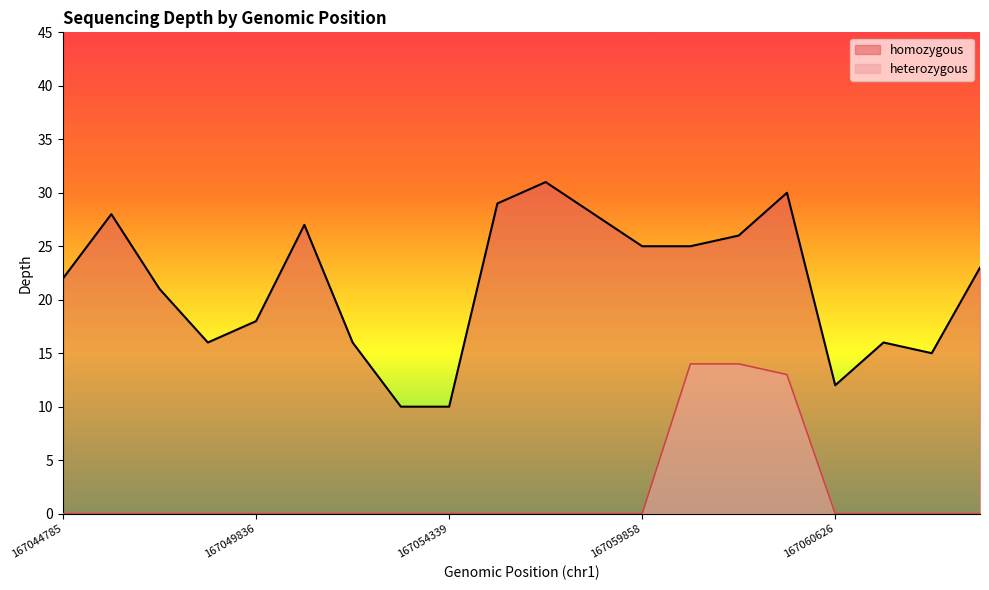

How many lines are shown in the chart?

2